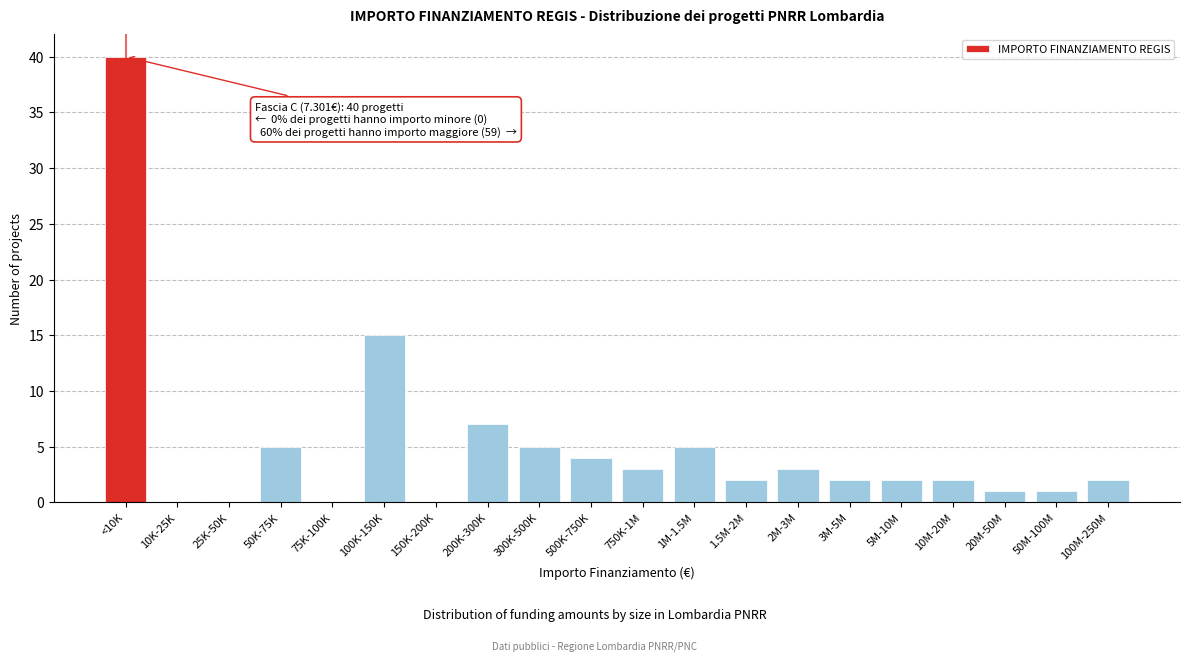

Reading left to right, extract all data points from this chart.

<10K=40	10K-25K=0	25K-50K=0	50K-75K=5	75K-100K=0	100K-150K=15	150K-200K=0	200K-300K=7	300K-500K=5	500K-750K=4	750K-1M=3	1M-1.5M=5	1.5M-2M=2	2M-3M=3	3M-5M=2	5M-10M=2	10M-20M=2	20M-50M=1	50M-100M=1	100M-250M=2